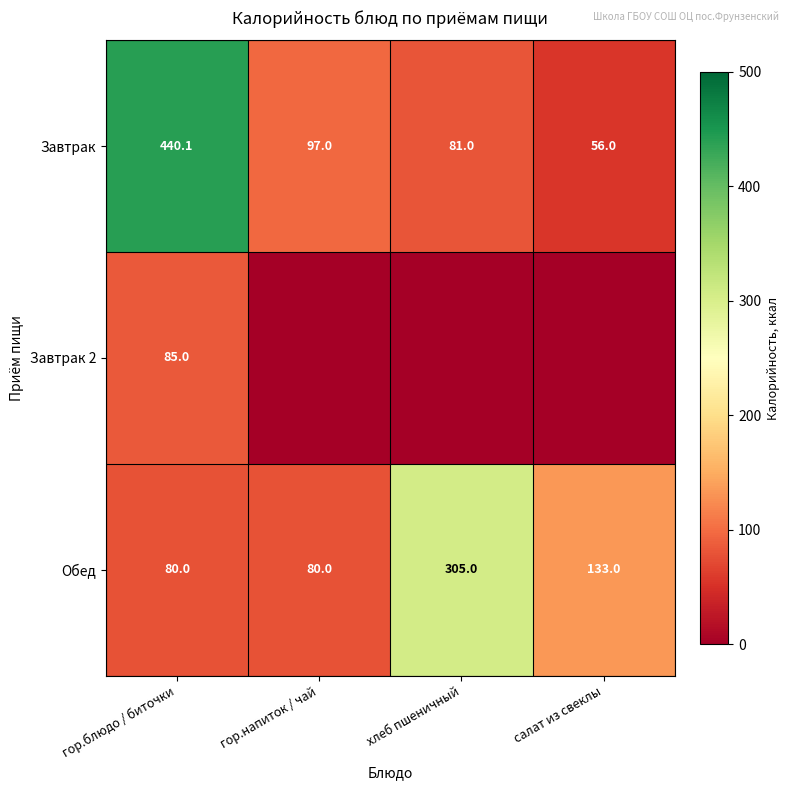

What is the total value across all series at гор.блюдо / биточки?

605.1